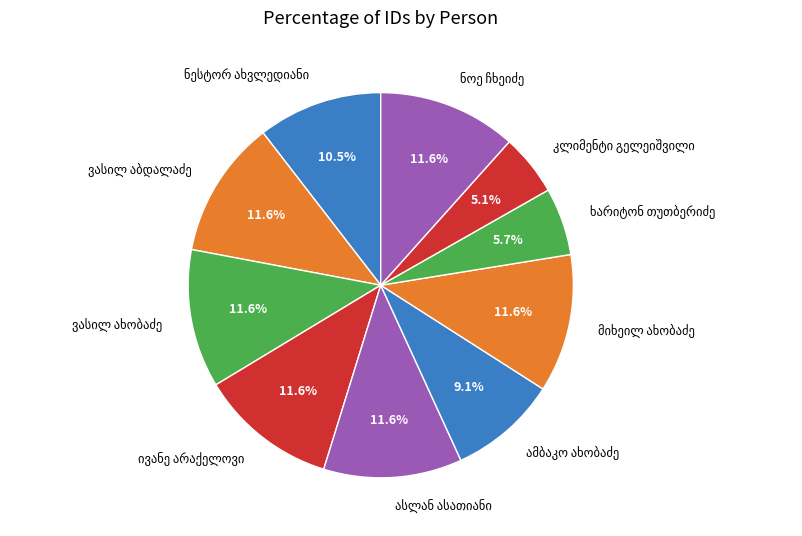

Is there a majority slice in this chart?

No